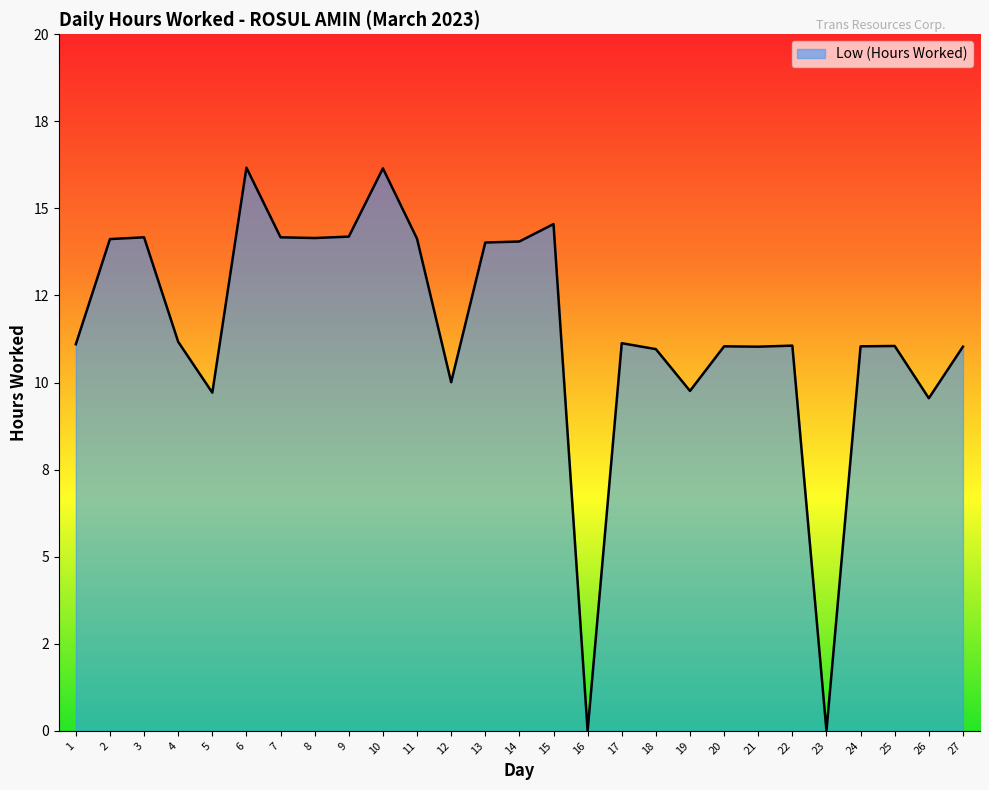

Does the chart have visible grid lines?

No